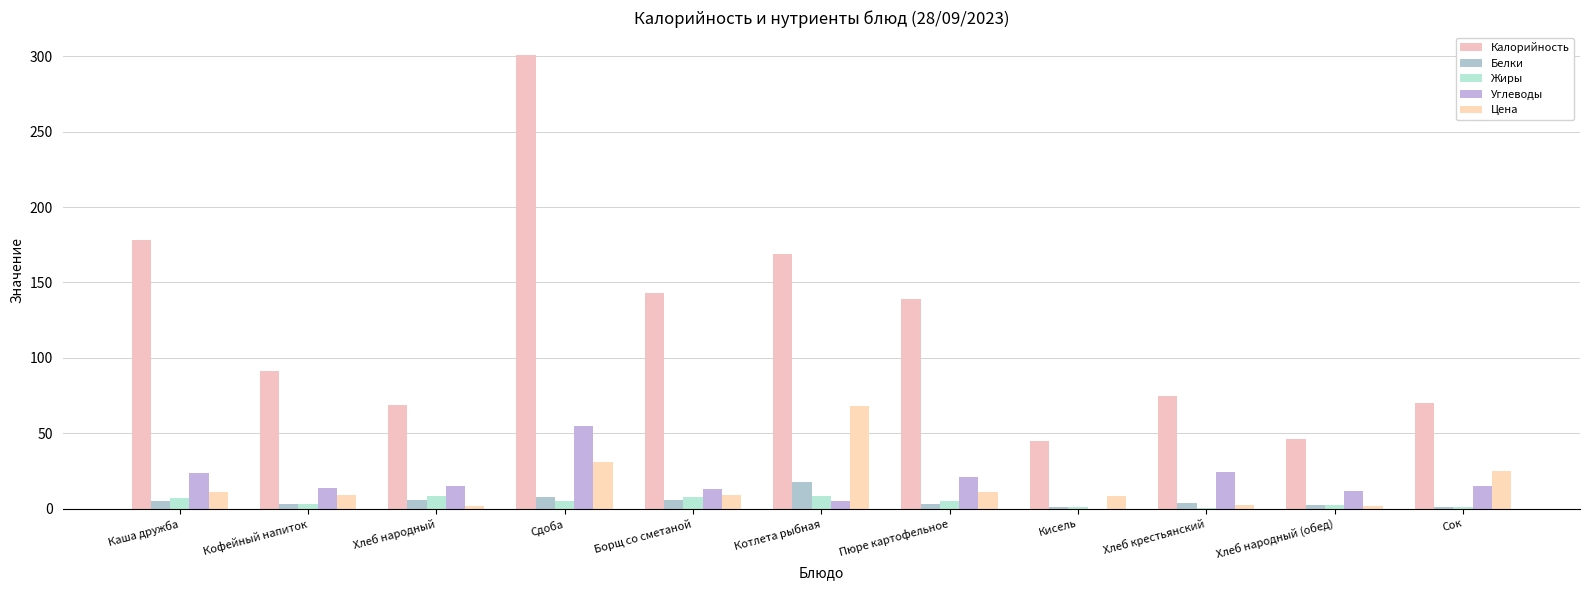

What are all the series names shown in the legend?

Калорийность, Белки, Жиры, Углеводы, Цена